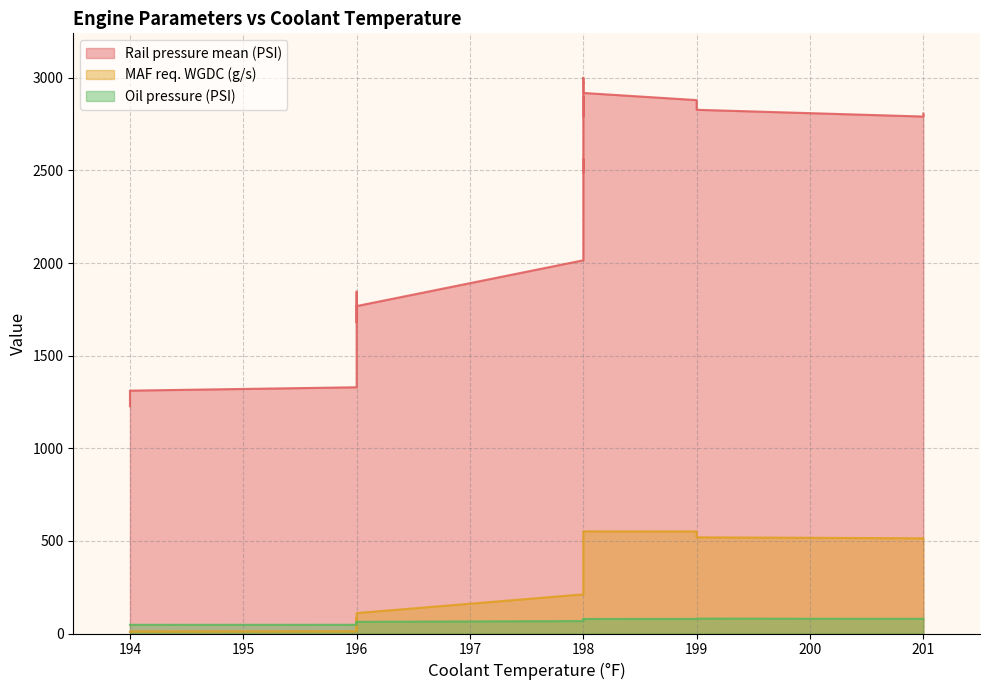

Where is Oil pressure (PSI) nearest to the value 63?

196